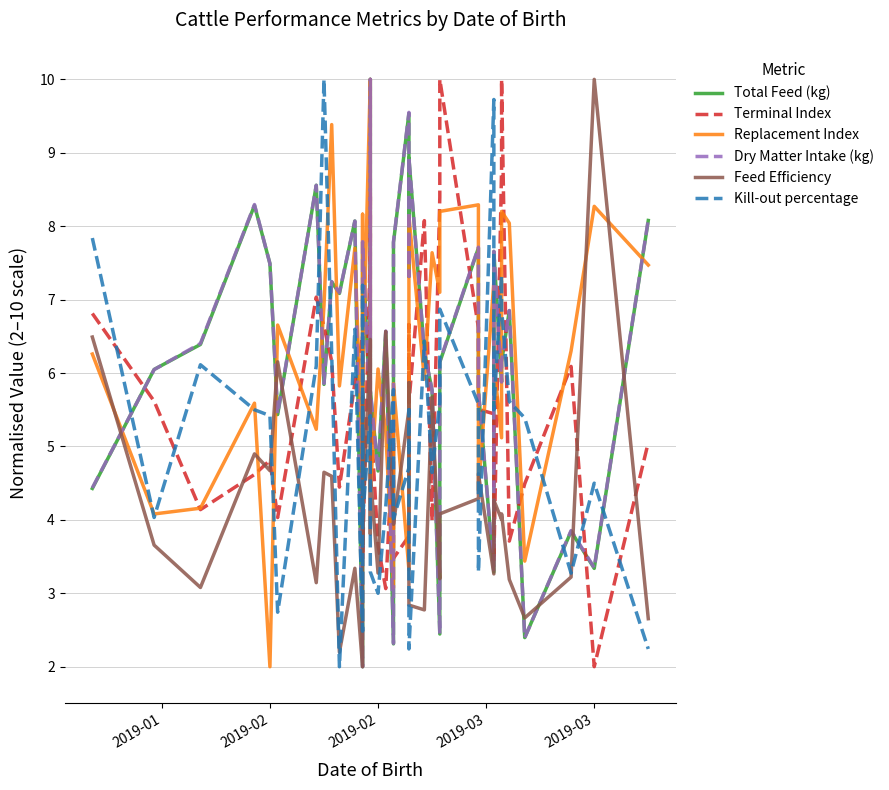

What is the maximum value shown in the chart?

10.0